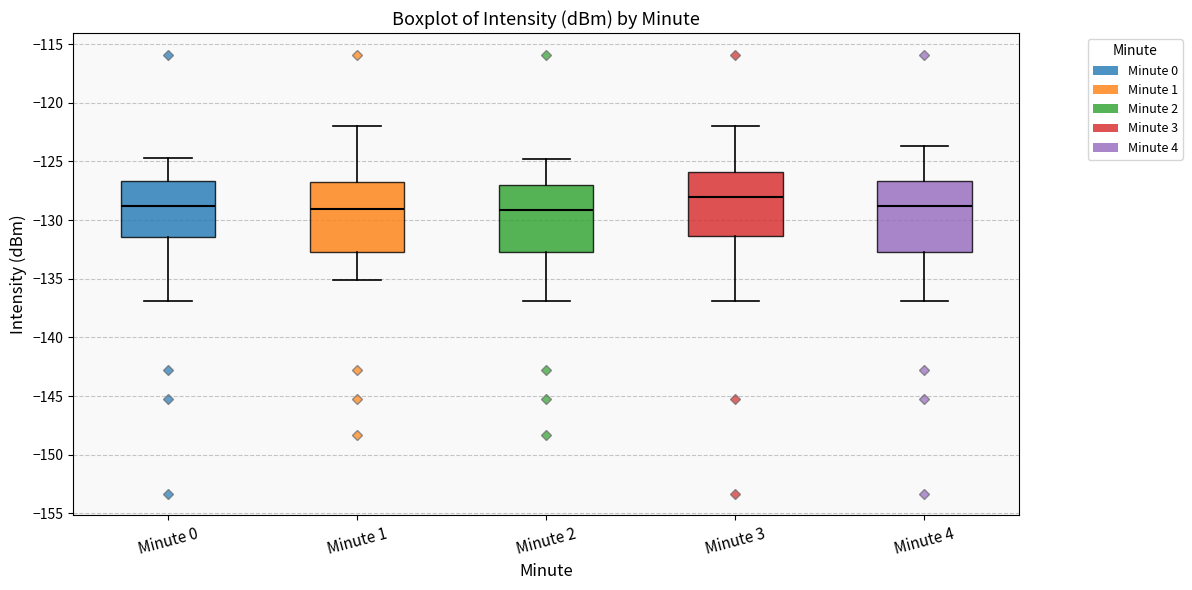

Where does the upper whisker of the box for Minute 3 end on the y-axis? The values are not printed on the chart, so give them approximately, as read against the axis.

-122.0